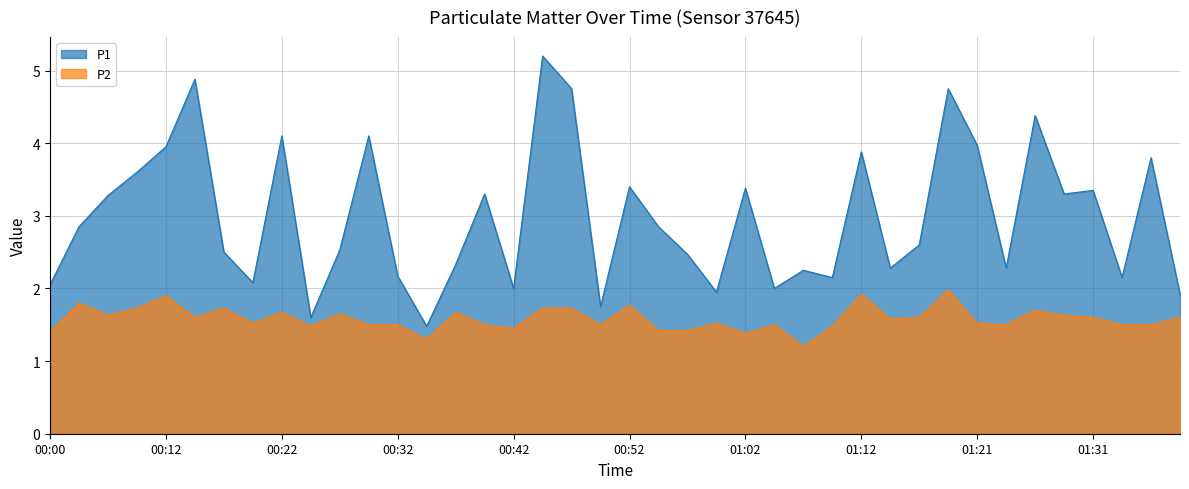

Is it true that P1 equals 3.3 at 00:07?

True